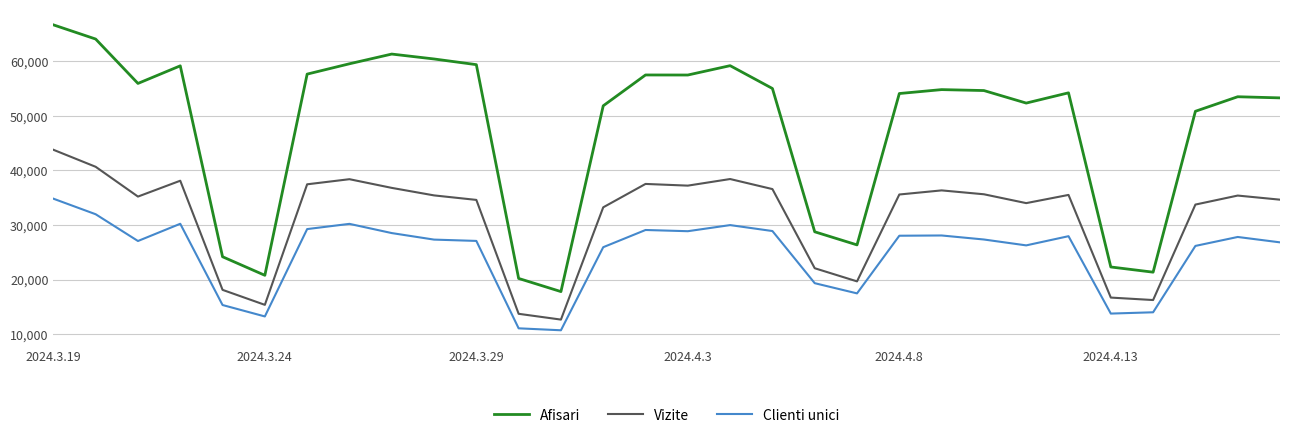

Which series has the largest total across all categories?

Afisari